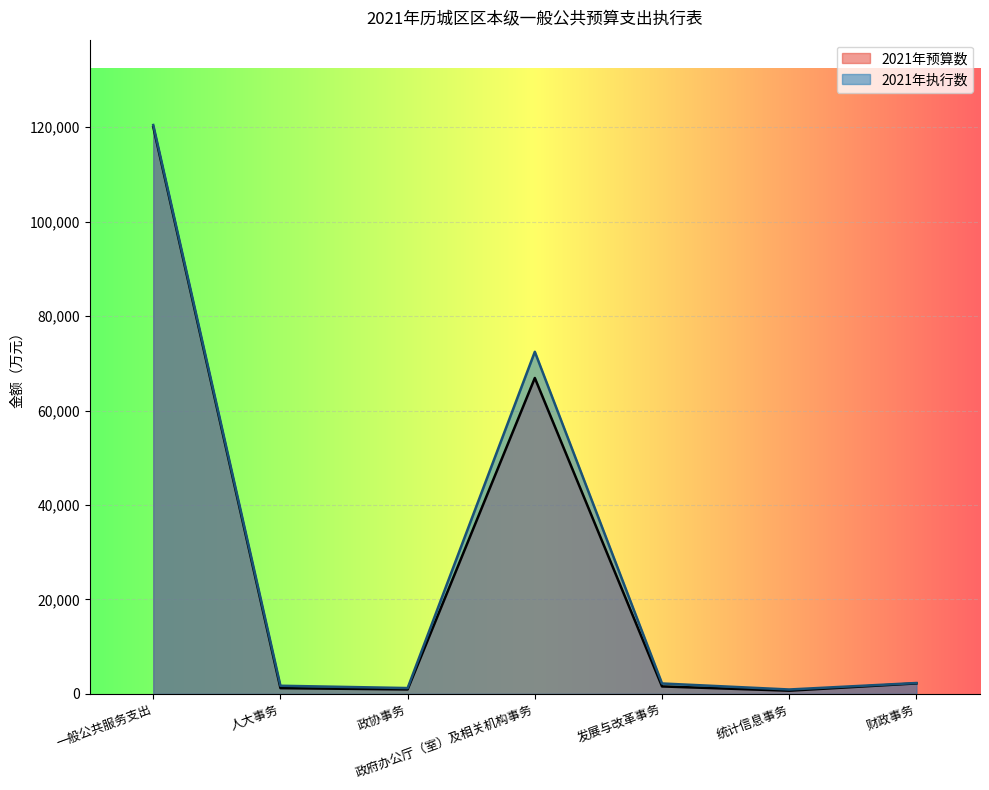

Which series has the widest spread of values?

2021年执行数